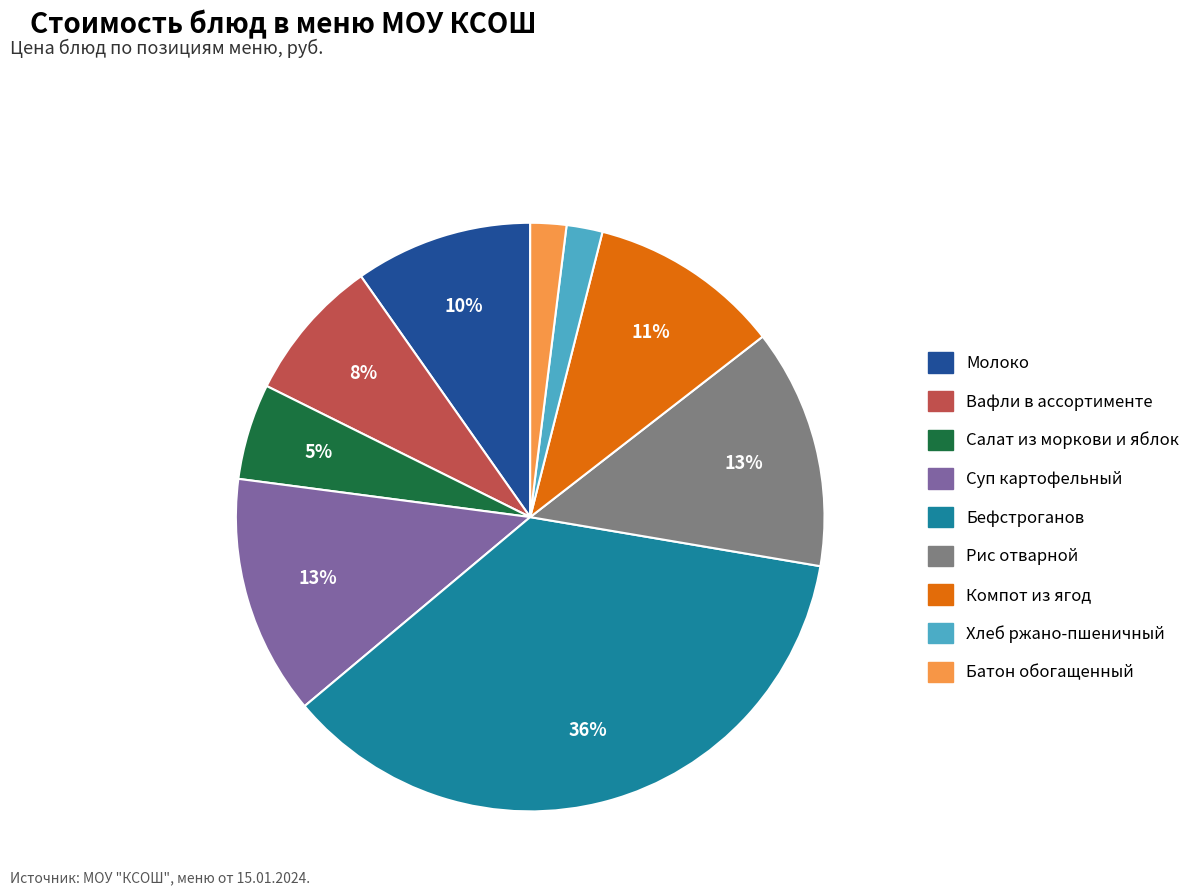

To the nearest percent, what is the average slice percentage?

11%